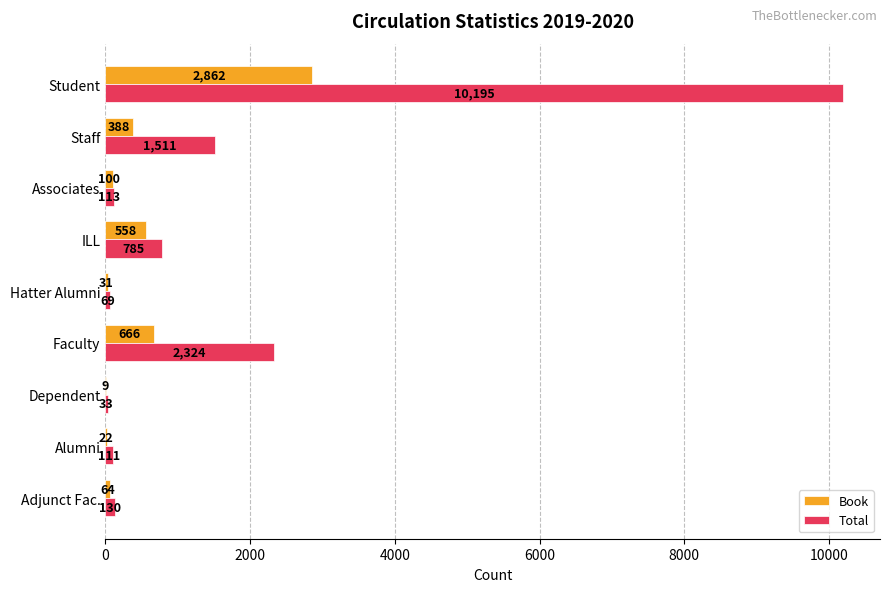

Which label corresponds to the largest value in the chart?

Student